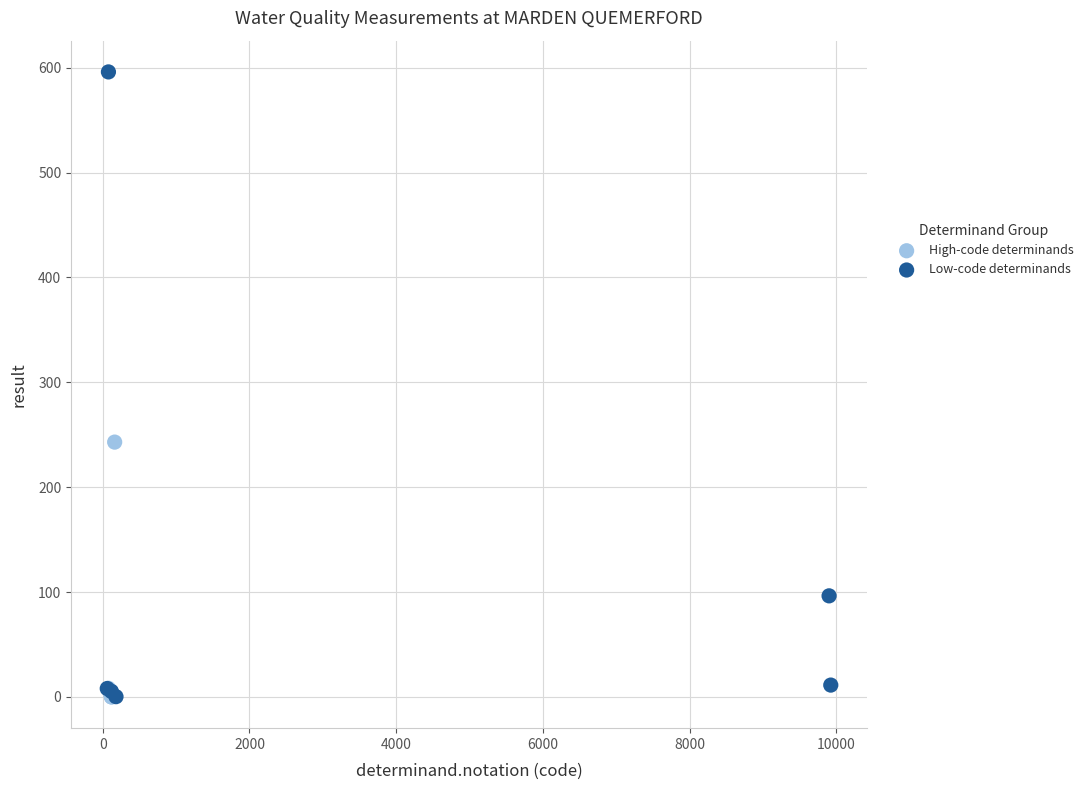

Which series reaches the maximum Y coordinate?

Low-code determinands